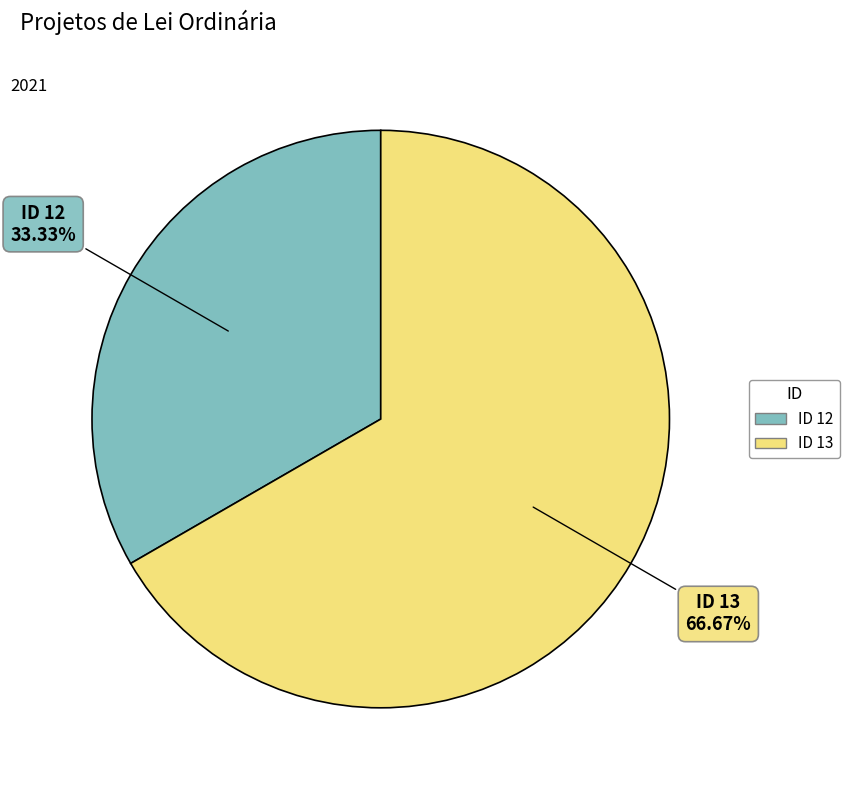

Does any single category account for the majority?

Yes